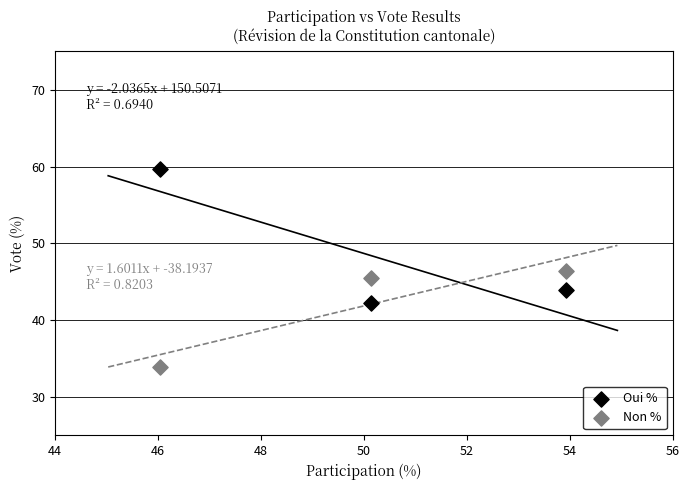

Which series has the largest Y range (max minus min)?

Oui %